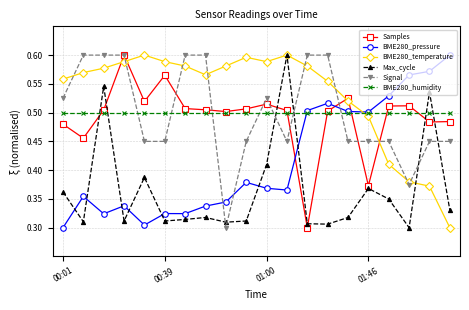

At how many categories does at least one series exceed 0?

20